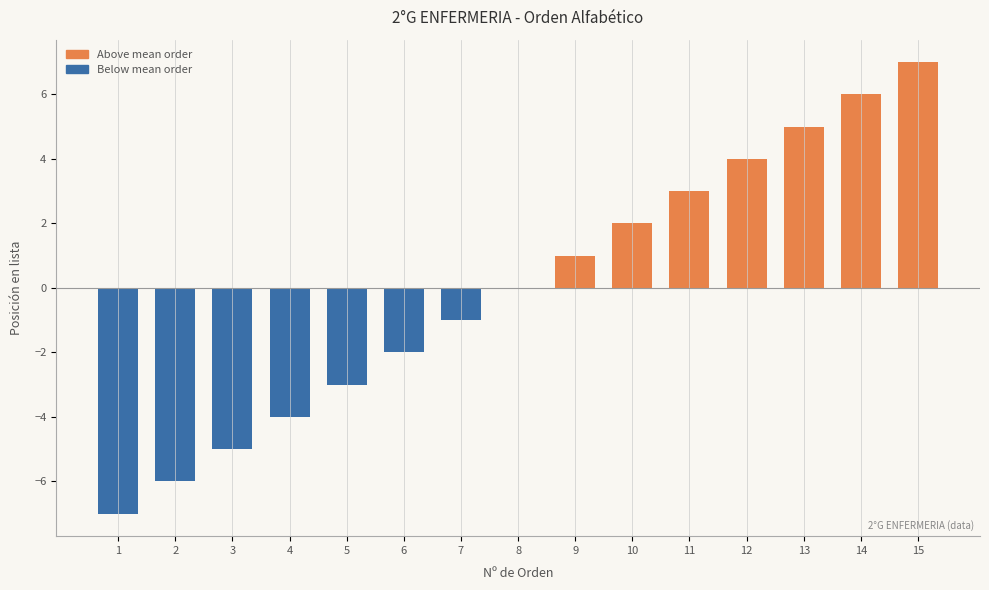

Reading left to right, extract all data points from this chart.

1=-7	2=-6	3=-5	4=-4	5=-3	6=-2	7=-1	8=0	9=1	10=2	11=3	12=4	13=5	14=6	15=7